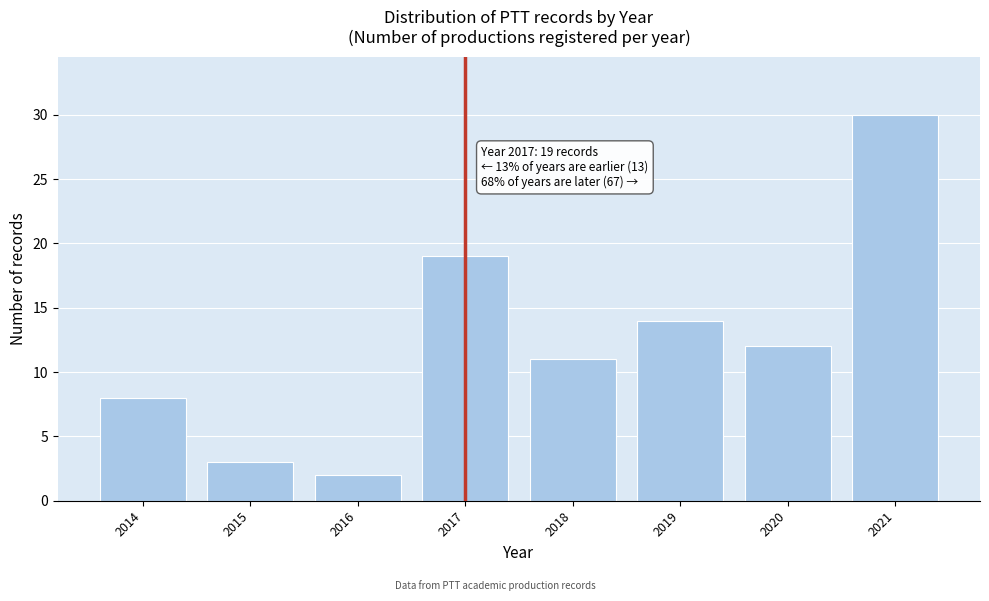

Reading right to left, list all the values displayed in this chart.

30	12	14	11	19	2	3	8